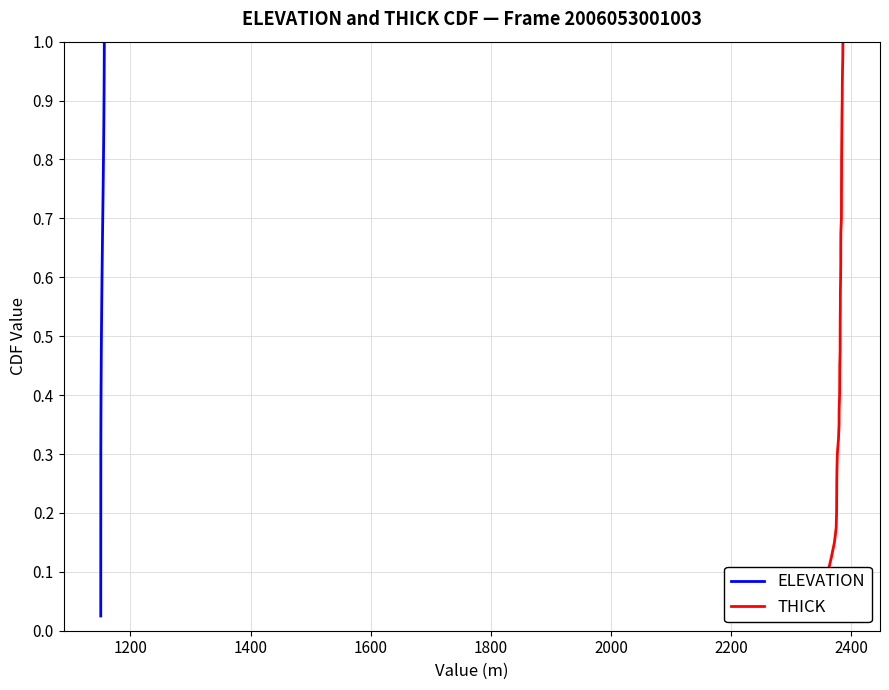

Reading left to right, list all the values displayed in this chart.

ELEVATION: 0.0	0.1	0.1	0.1	0.1	0.1	0.2	0.2	0.2	0.2	0.3	0.3	0.3	0.3	0.4	0.4	0.4	0.5	0.5	0.5	0.5	0.6	0.6	0.6	0.6	0.7	0.7	0.7	0.7	0.8	0.8	0.8	0.8	0.8	0.9	0.9	0.9	0.9	1.0	1.0
THICK: 0.0	0.1	0.1	0.1	0.1	0.1	0.2	0.2	0.2	0.2	0.3	0.3	0.3	0.3	0.4	0.4	0.4	0.5	0.5	0.5	0.5	0.6	0.6	0.6	0.6	0.7	0.7	0.7	0.7	0.8	0.8	0.8	0.8	0.8	0.9	0.9	0.9	0.9	1.0	1.0